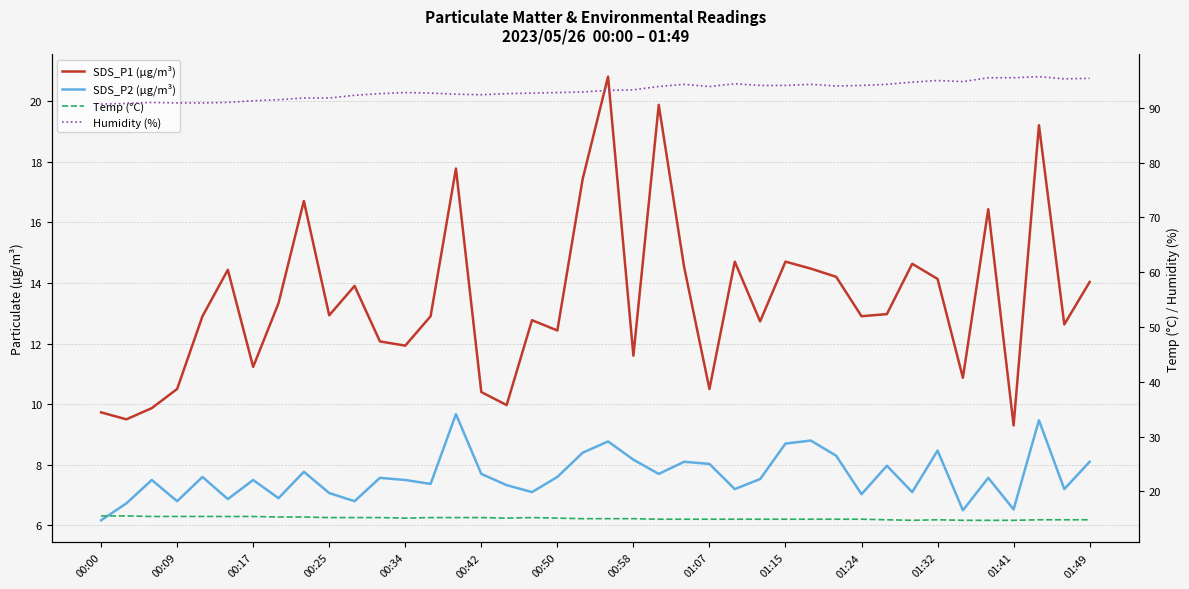

What is the smallest value displayed?

6.2